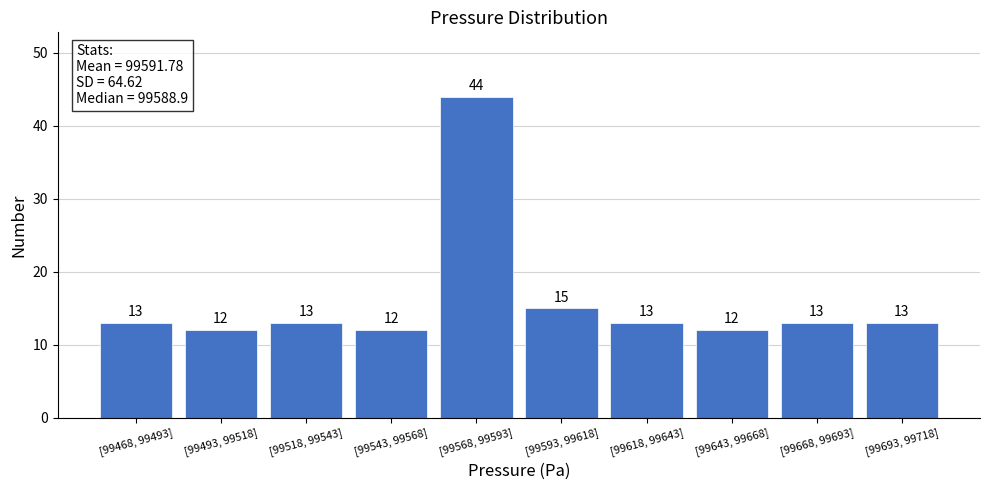

Reading left to right, what are all the values shown in this chart?

13	12	13	12	44	15	13	12	13	13